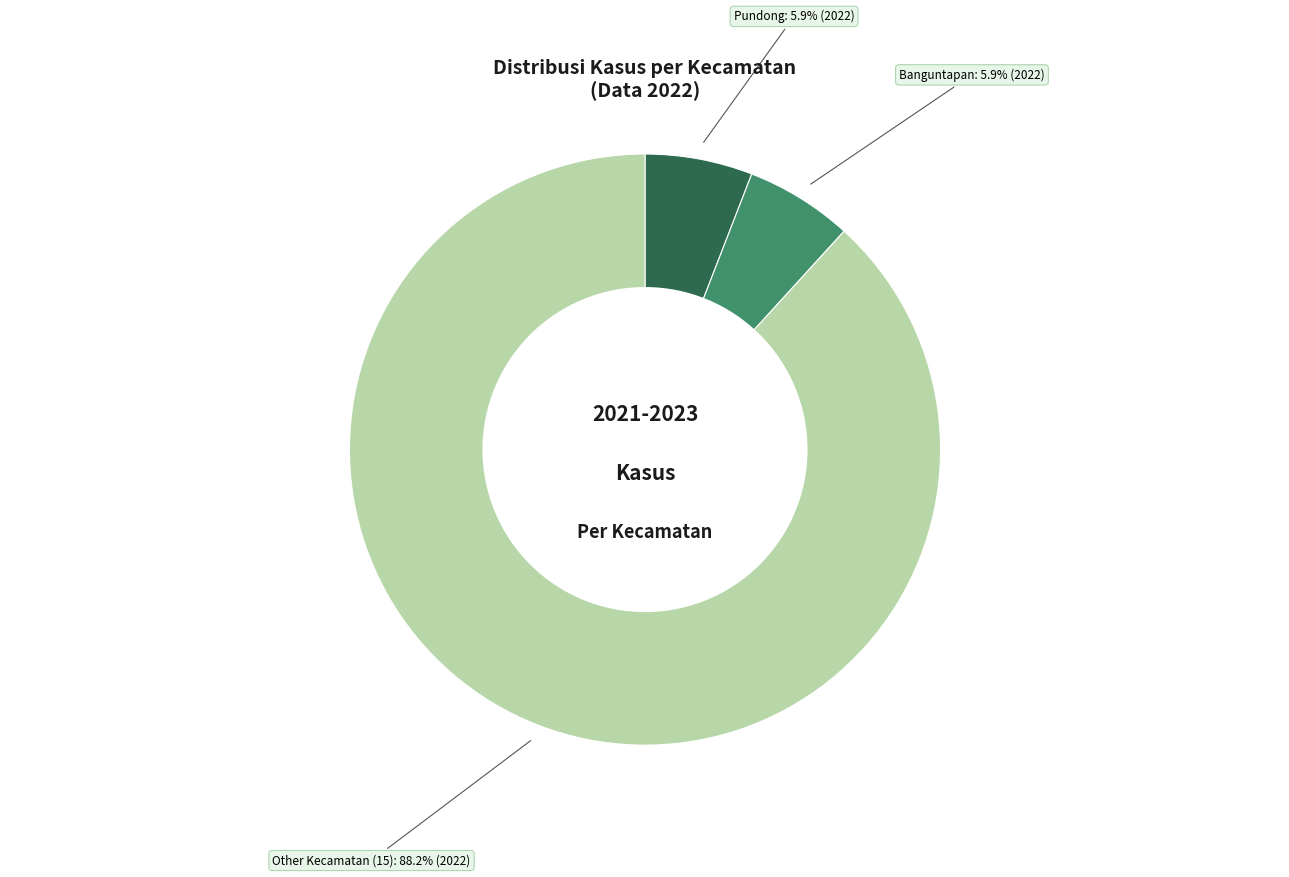

Combined, what portion of the pie is Other Kecamatan (15) and Banguntapan?

94.1%